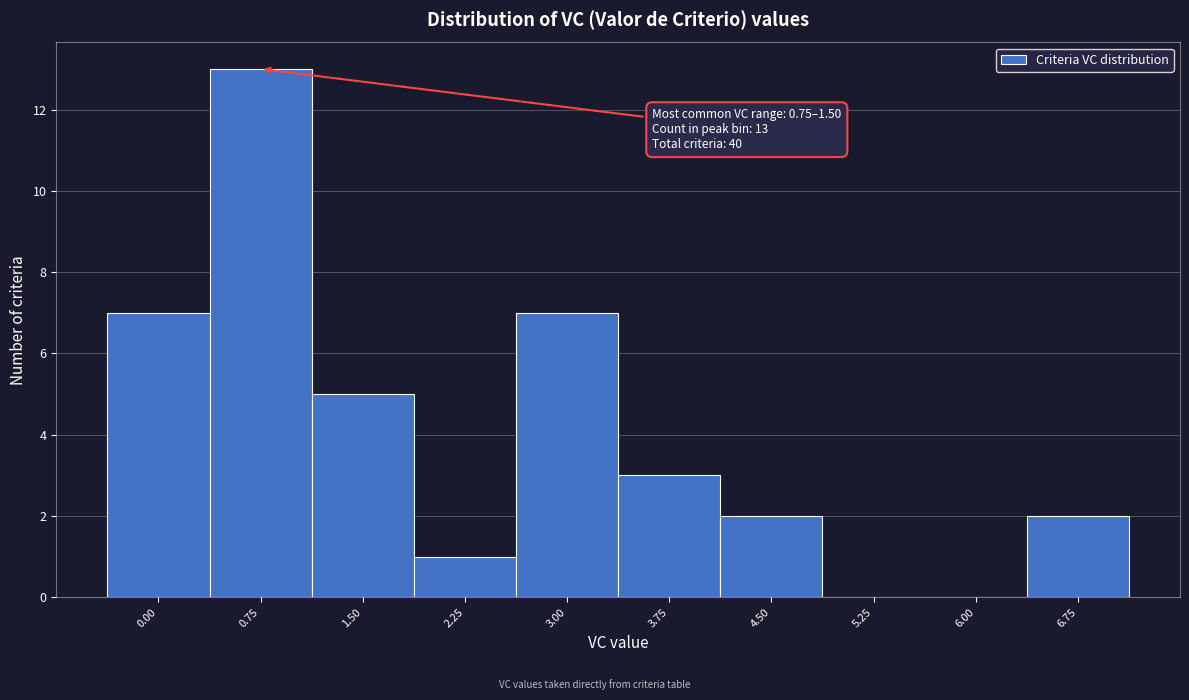

Reading right to left, extract all data points from this chart.

6.75=2	6.00=0	5.25=0	4.50=2	3.75=3	3.00=7	2.25=1	1.50=5	0.75=13	0.00=7